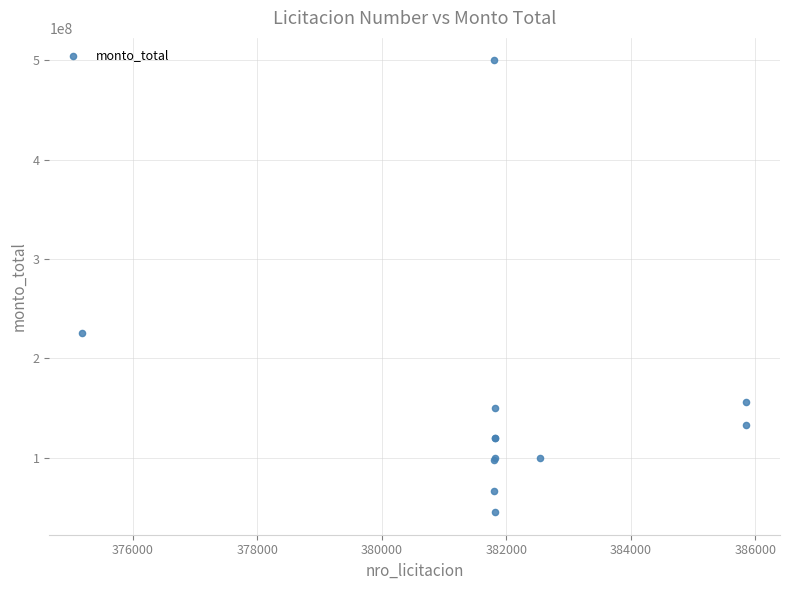

What Y value in the scatter plot is closest to 272500000?

225610000